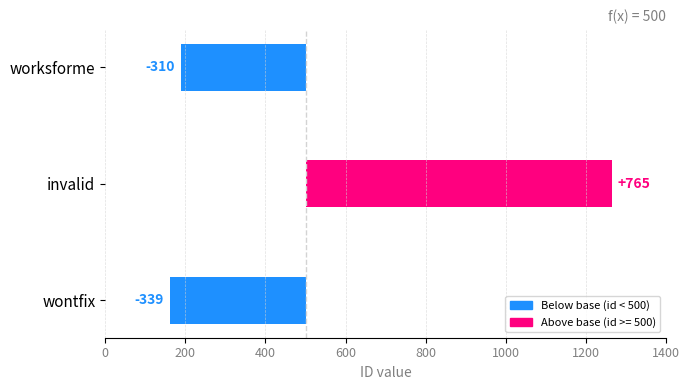

How many categories are shown in the chart?

3